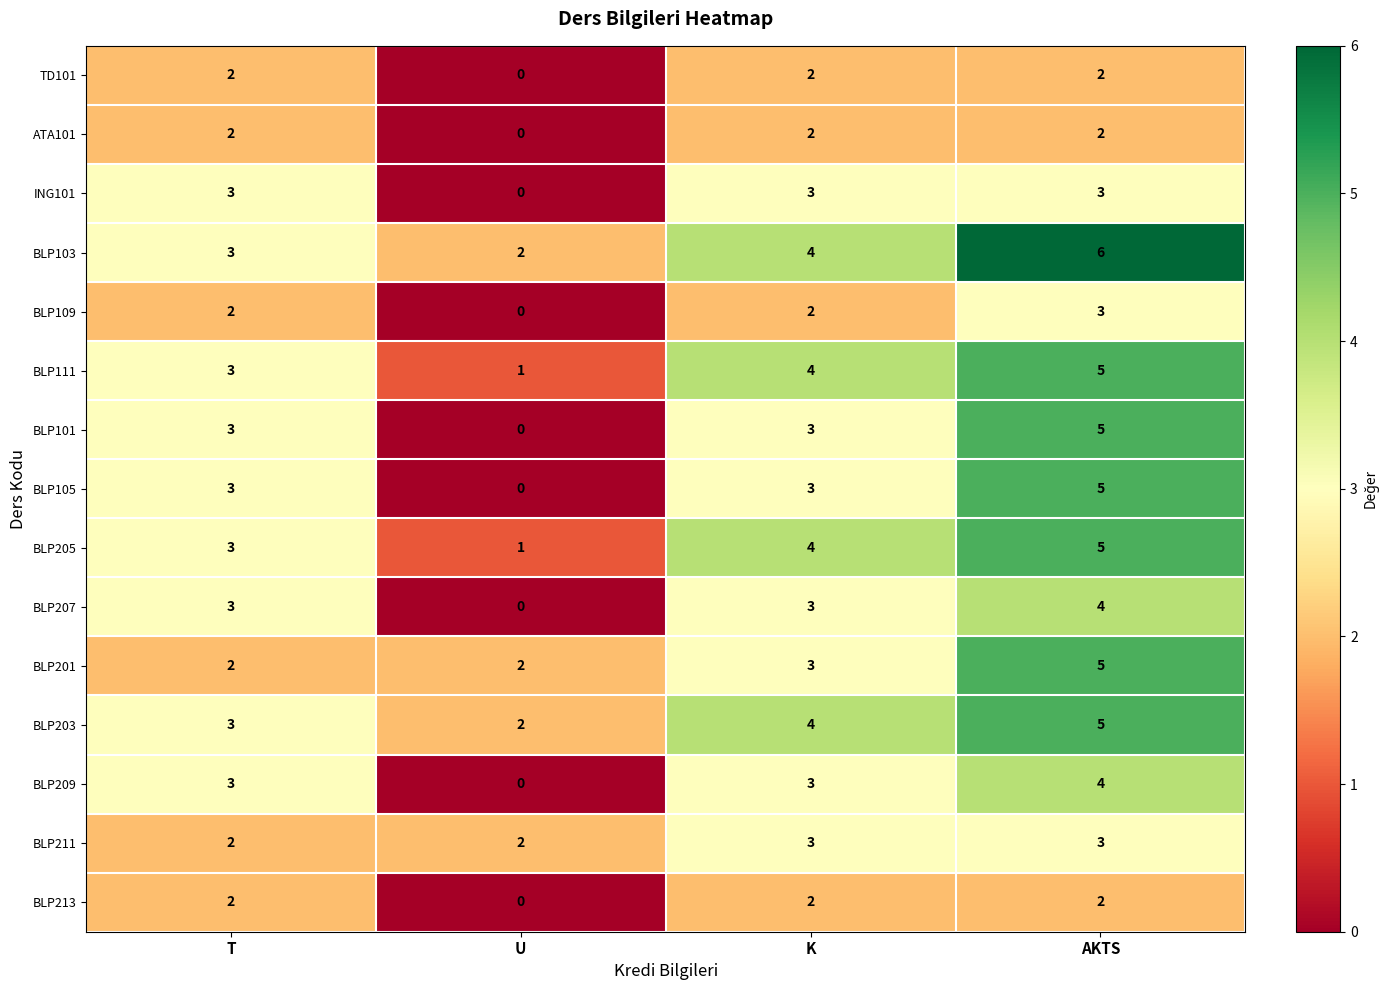

The ING101 series shows 3 at K. True or false?

True